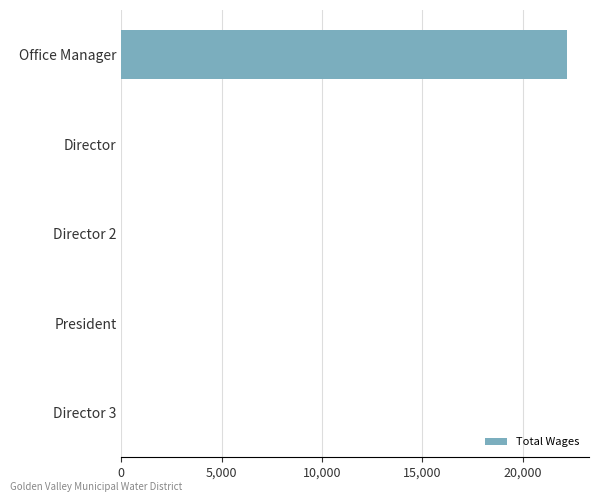

The value at Director 3 is 0. True or false?

True